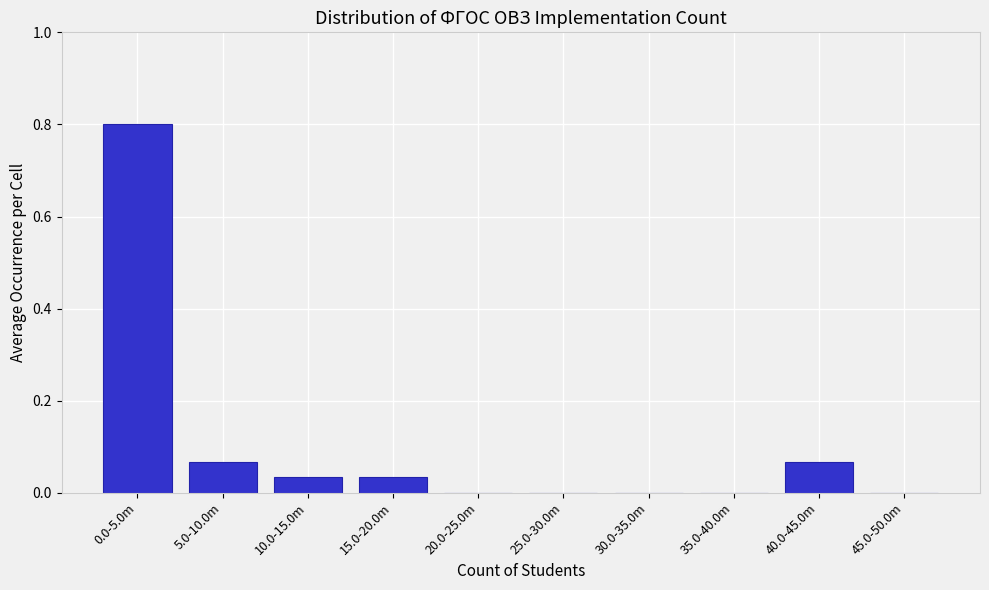

Between 45.0-50.0m and 15.0-20.0m, which is larger?

15.0-20.0m